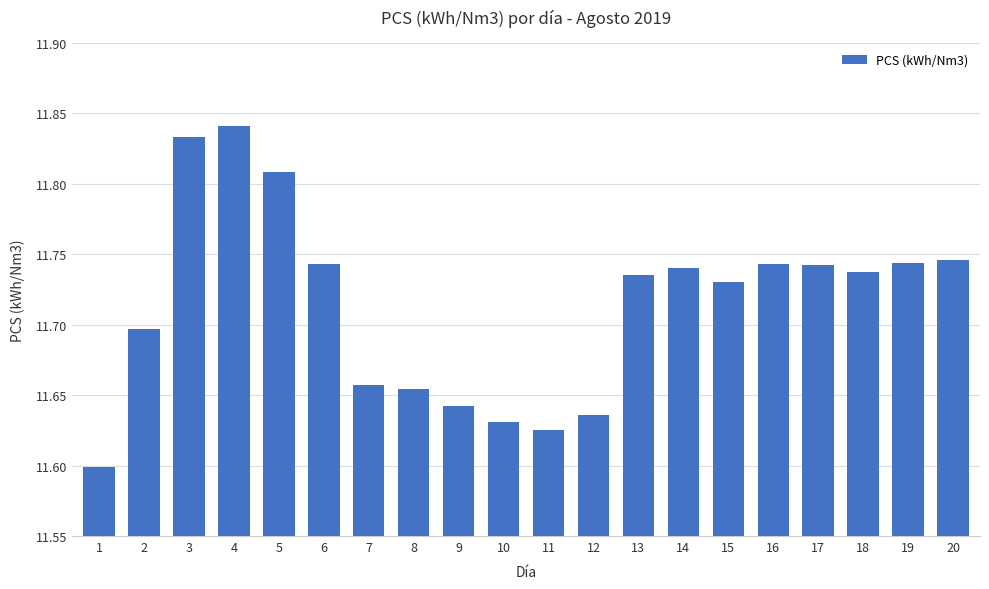

Between 17 and 15, which is larger?

17